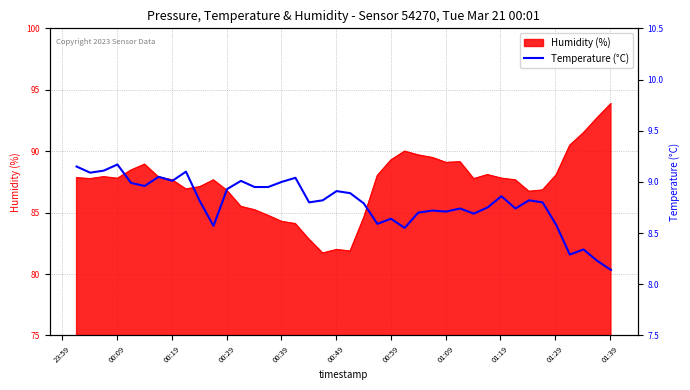

What is the value of the 9th point from the left?

9.1